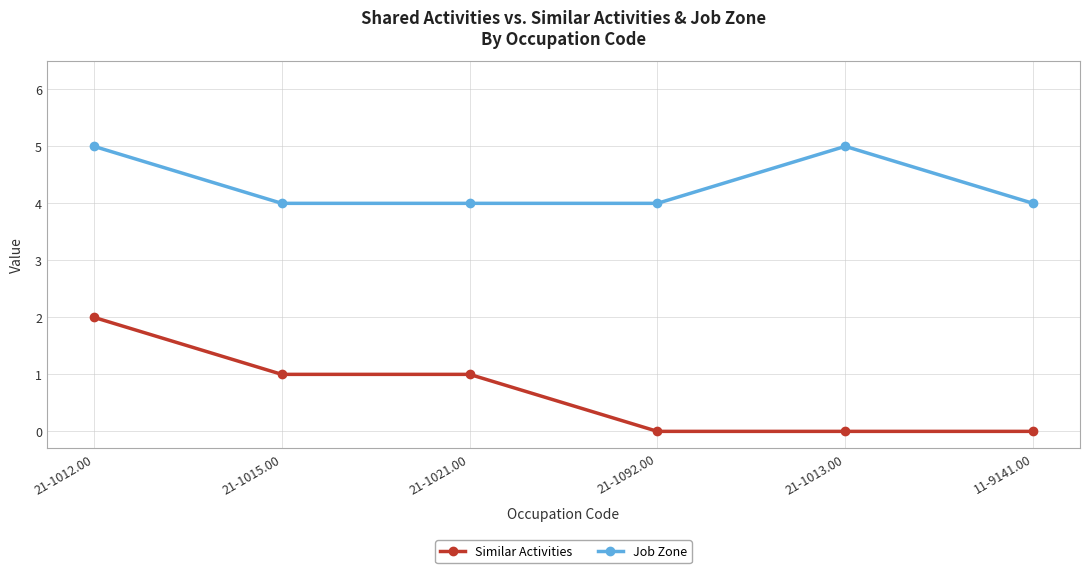

What is the maximum value shown in the chart?

5